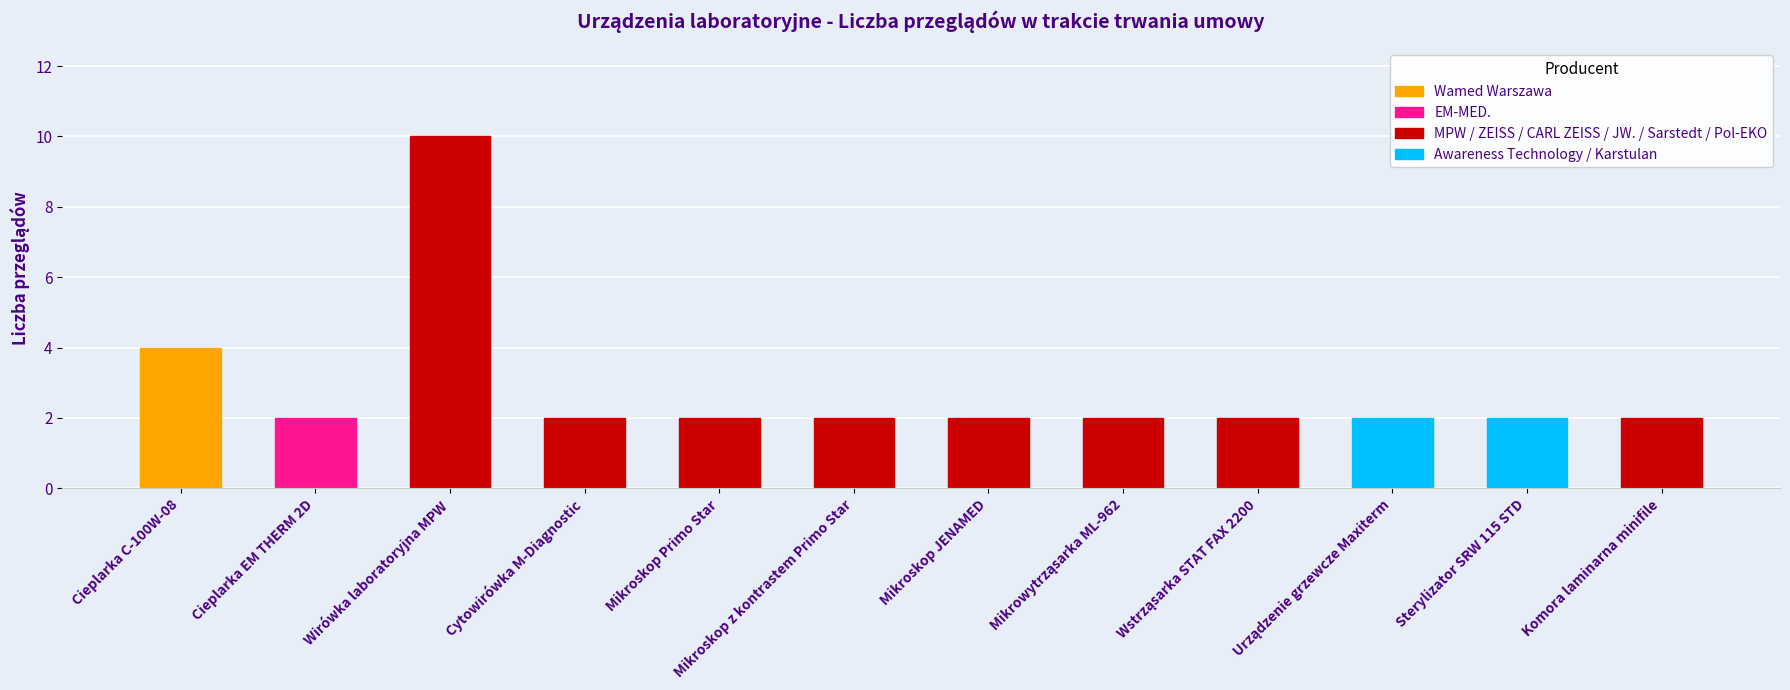

Which label corresponds to the largest value in the chart?

Wirówka laboratoryjna MPW